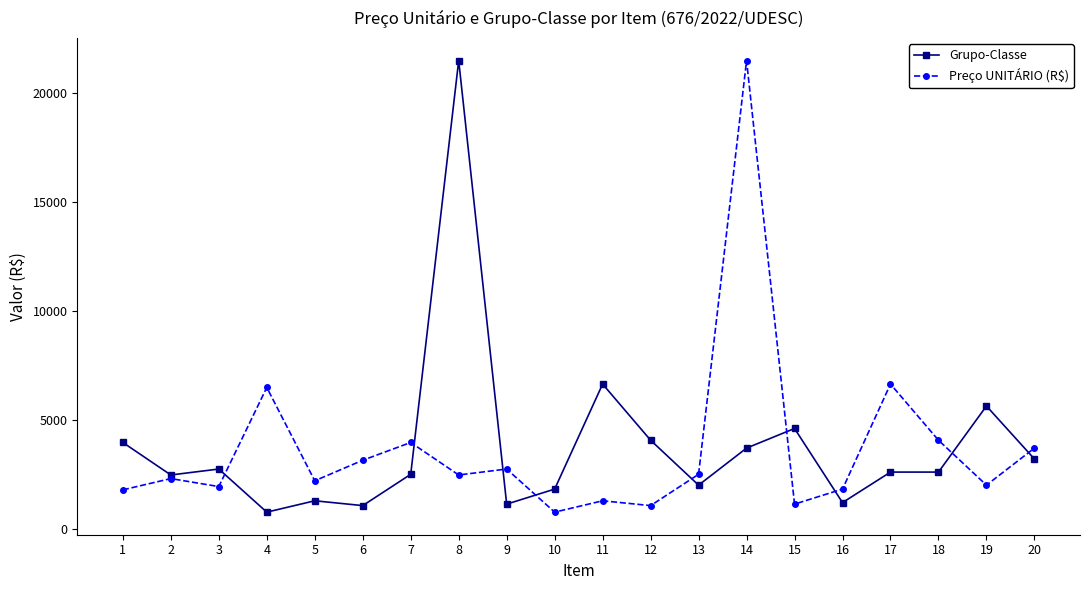

Does the chart display data point markers on the line(s)?

Yes